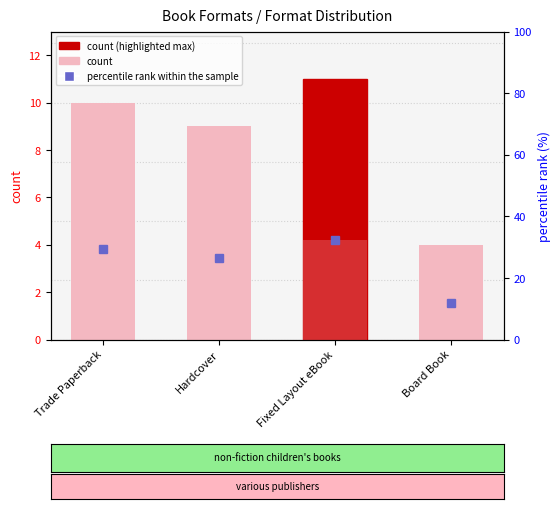

True or false: the data shows 11 at Fixed Layout eBook.

True